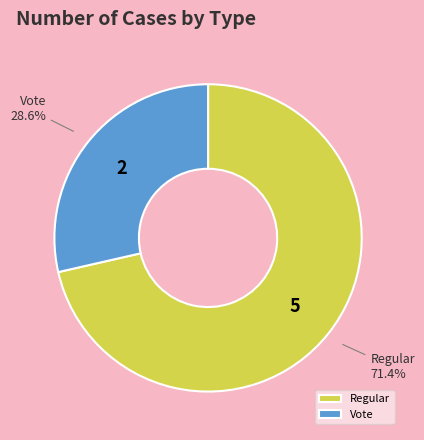

Between Regular and Vote, which is larger?

Regular